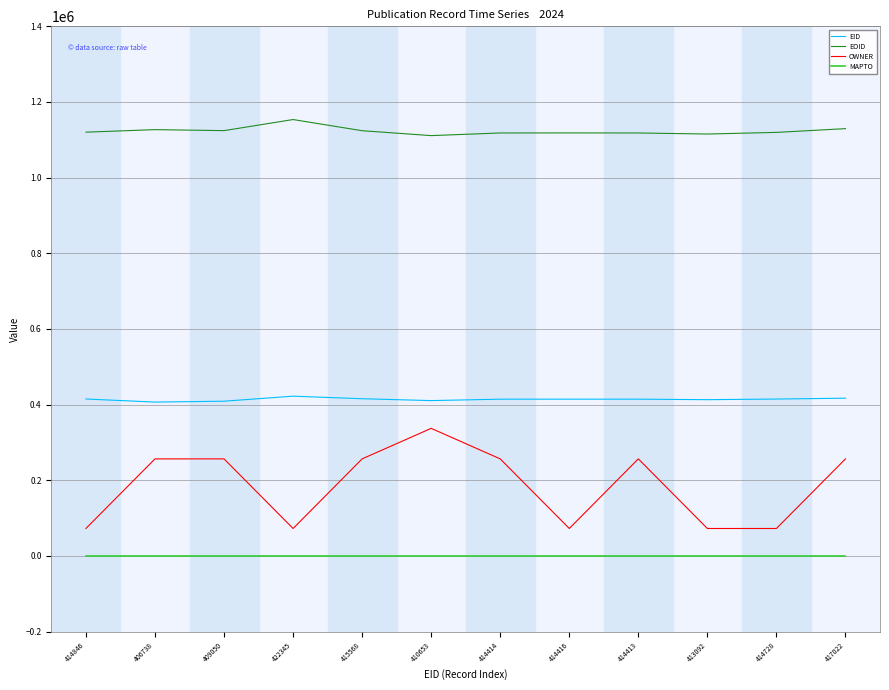

Is it true that OWNER equals 23288 at 414416?

False